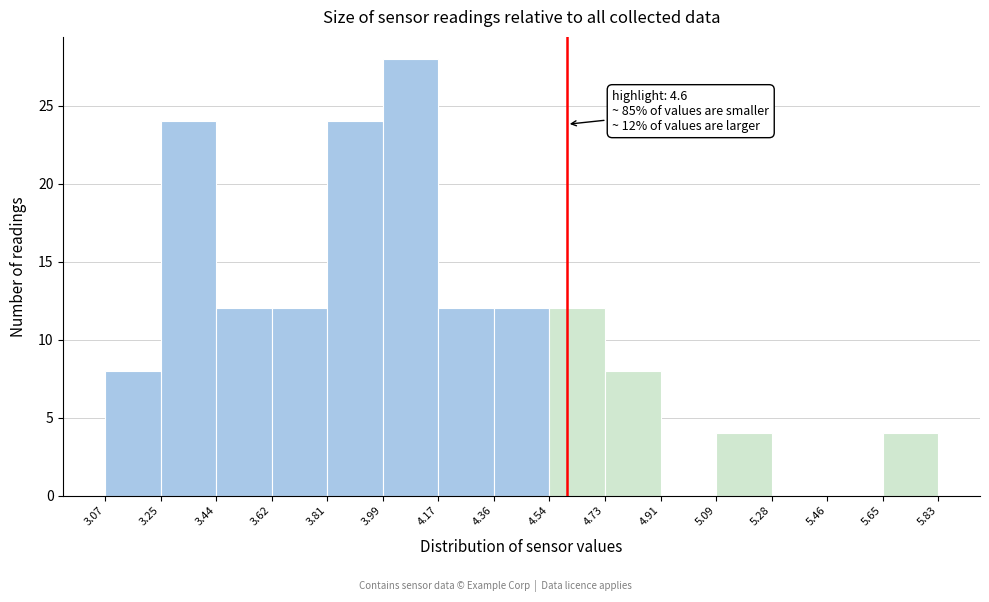

Which range on the x-axis has the tallest bar?

3.99 to 4.17